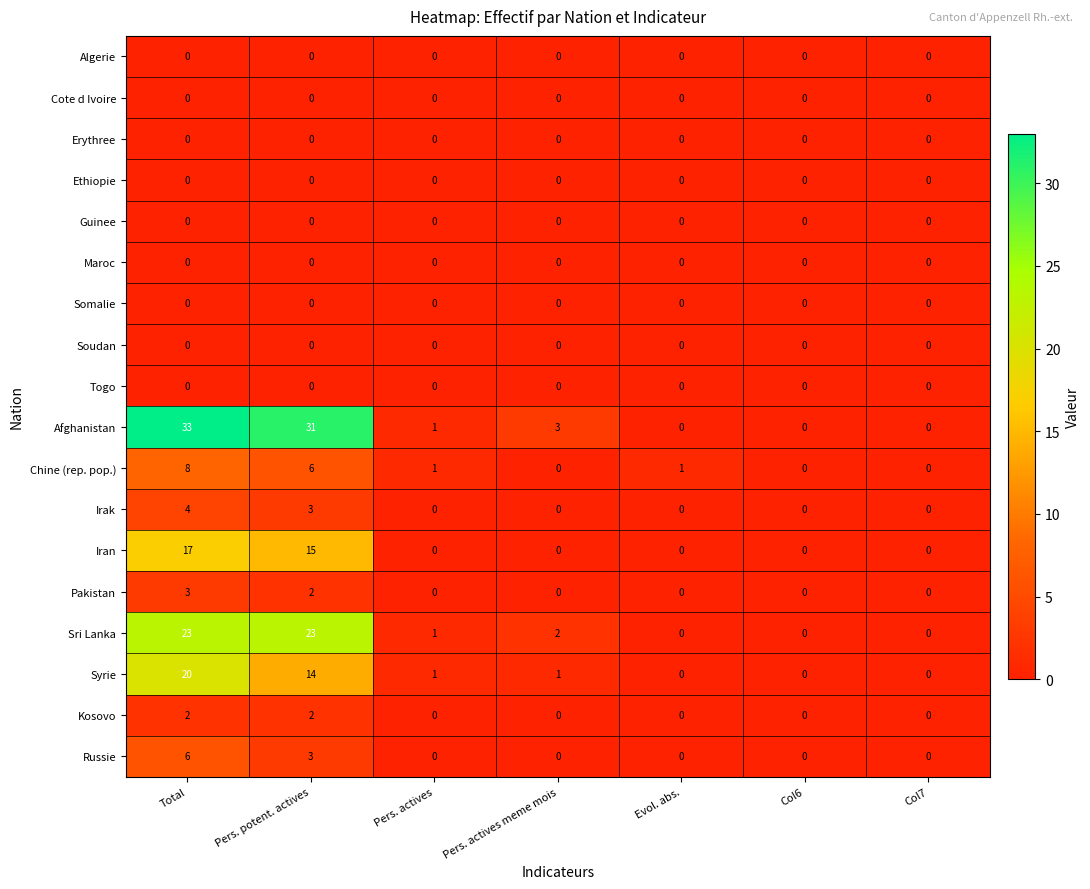

What is the sum of all Syrie values?

36